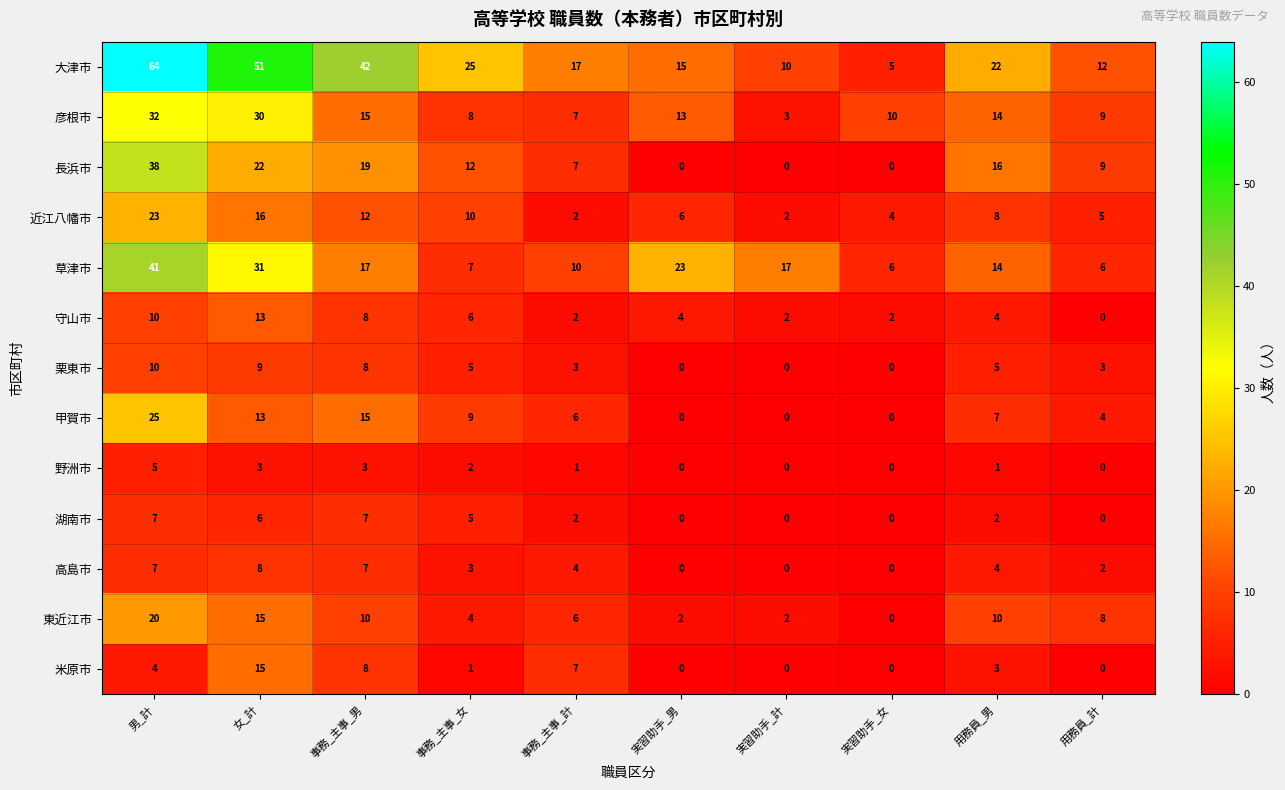

List the series in order of their peak value, highest first.

大津市, 草津市, 長浜市, 彦根市, 甲賀市, 近江八幡市, 東近江市, 米原市, 守山市, 栗東市, 高島市, 湖南市, 野洲市